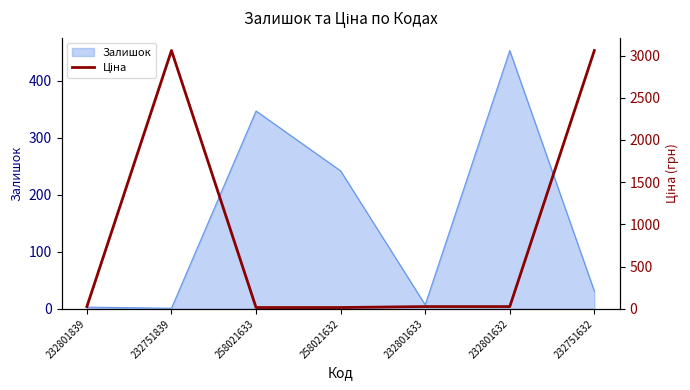

Reading left to right, what are all the values shown in this chart?

26.7	3059.7	15.4	15.4	26.7	26.7	3059.7